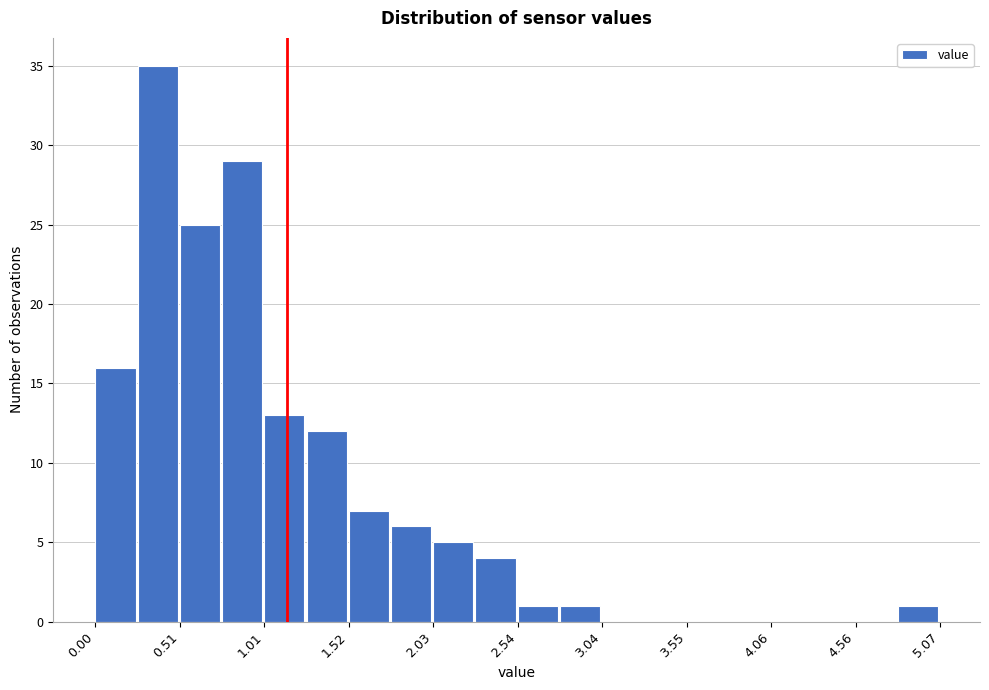

Read against the x-axis, roughly where is the centre of the tallest bar?

0.4